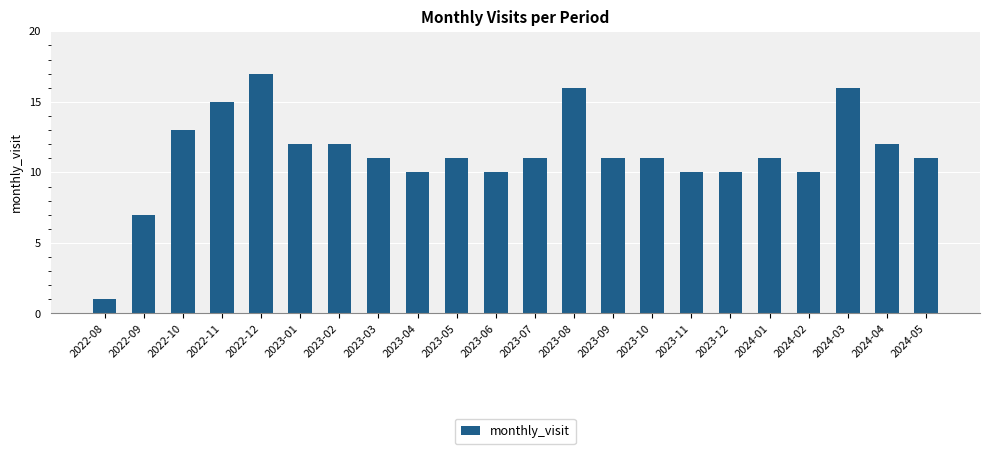

The value at 2023-10 is 11. True or false?

True